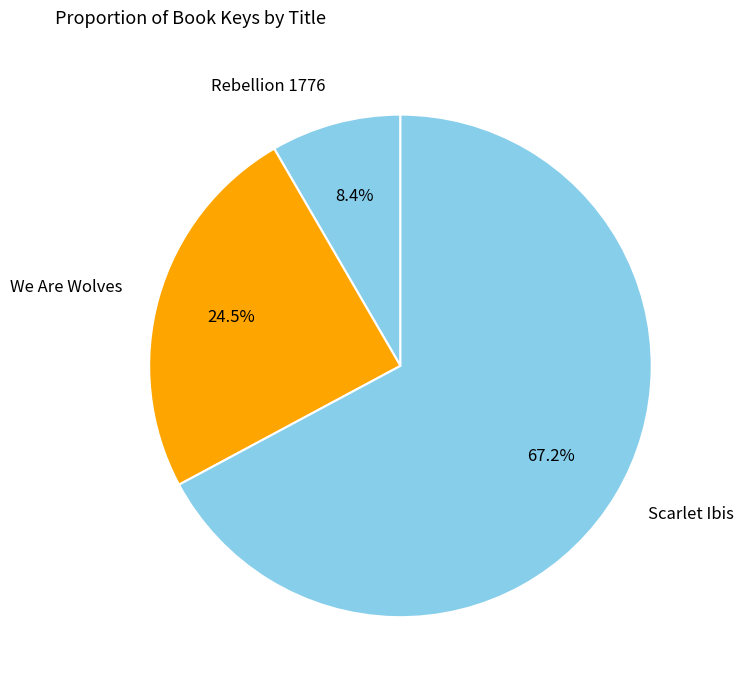

How many segments does this pie chart have?

3